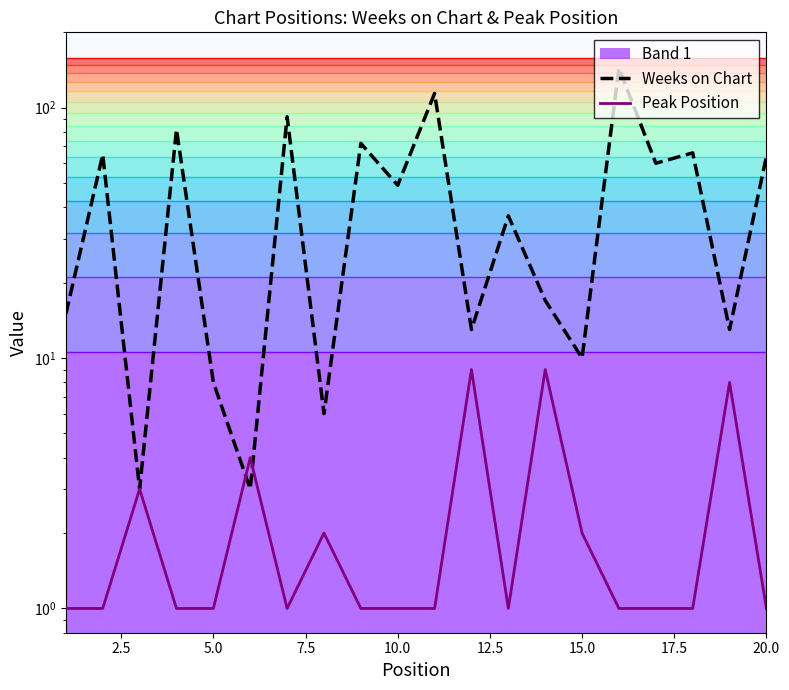

True or false: Weeks on Chart and Peak Position intersect in this chart.

True